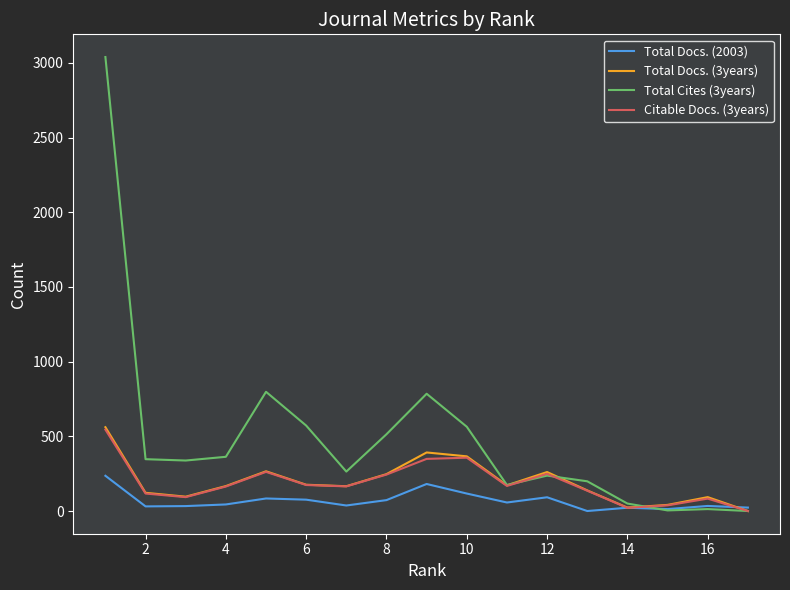

What is the maximum value shown in the chart?

3039